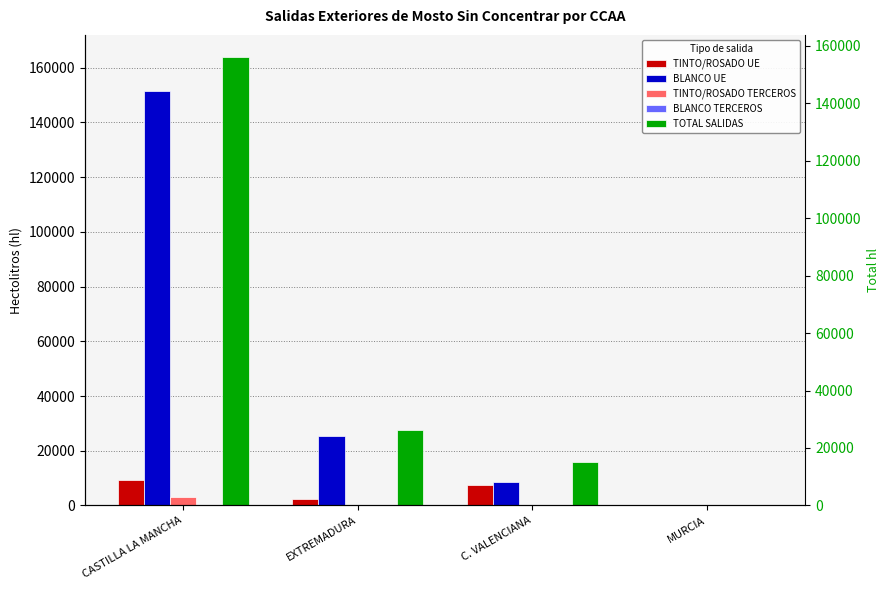

Reading left to right, list all the values displayed in this chart.

TINTO/ROSADO UE: 9114	2462	7538	0
BLANCO UE: 151618	25220	8488	0
TINTO/ROSADO TERCEROS: 3078	0	0	0
BLANCO TERCEROS: 0	0	0	1
TOTAL SALIDAS: 163810	27682	16026	1